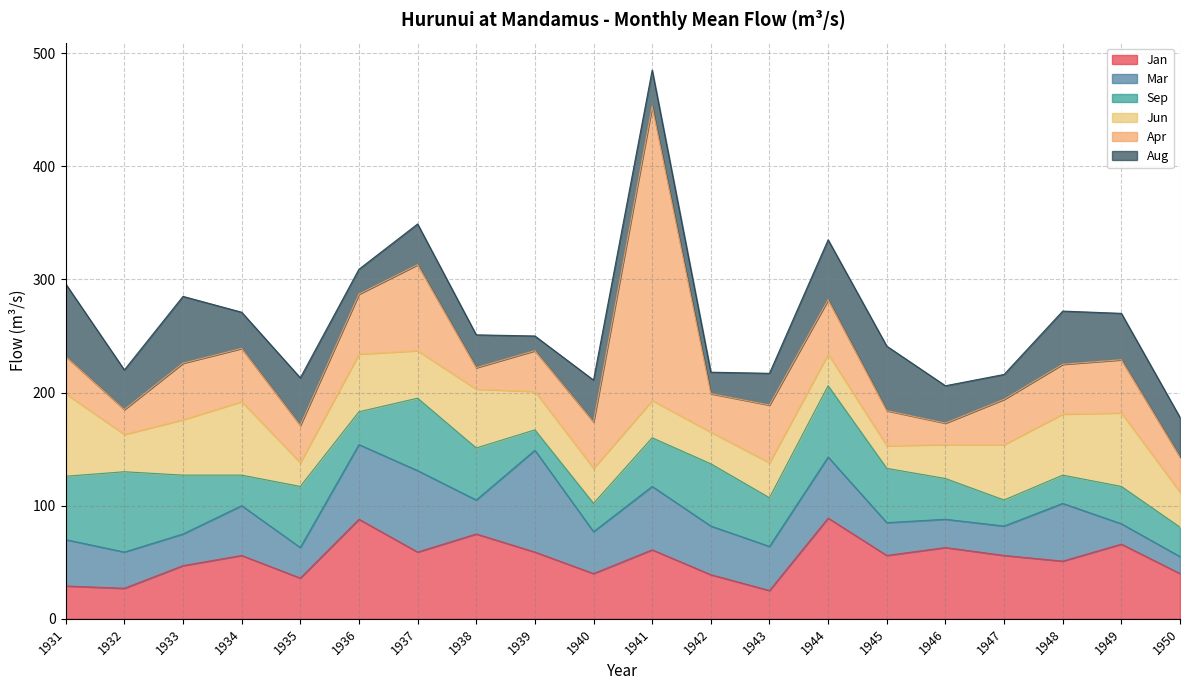

Is it true that Apr equals 20 at 1935?

False